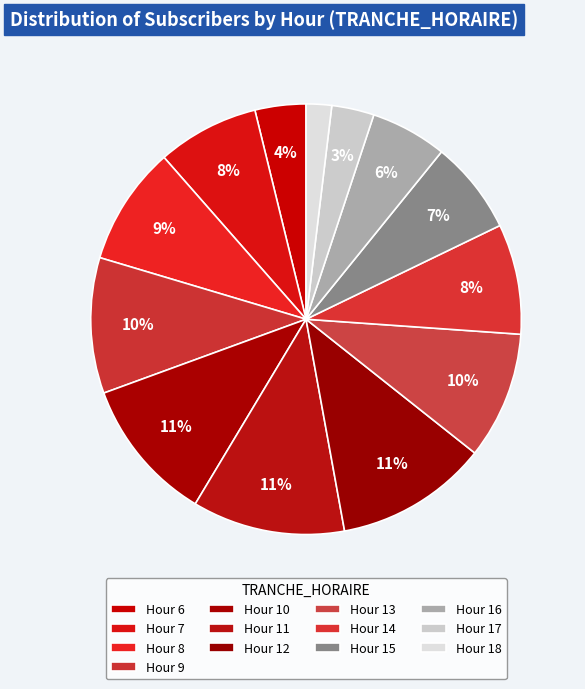

Is it true that 18 is 2% of the pie?

True